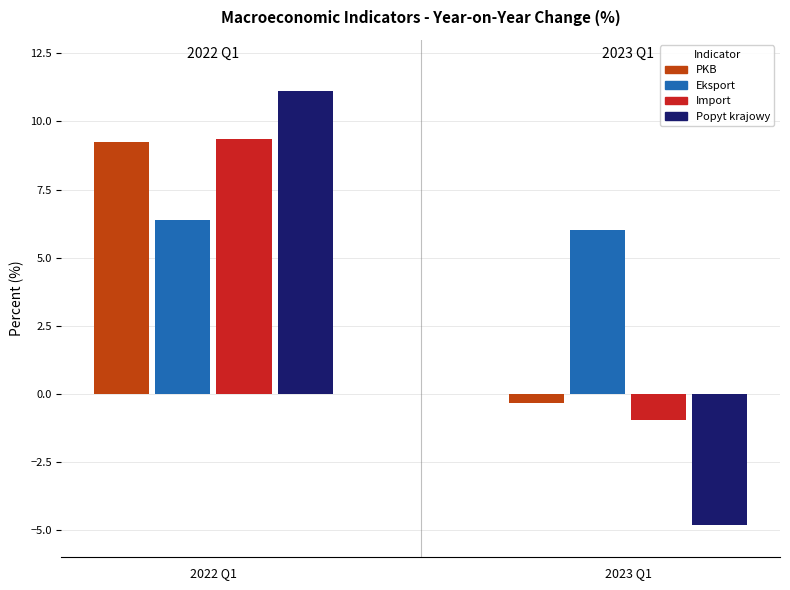

Read the Eksport value at I kw. 2023.

6.0